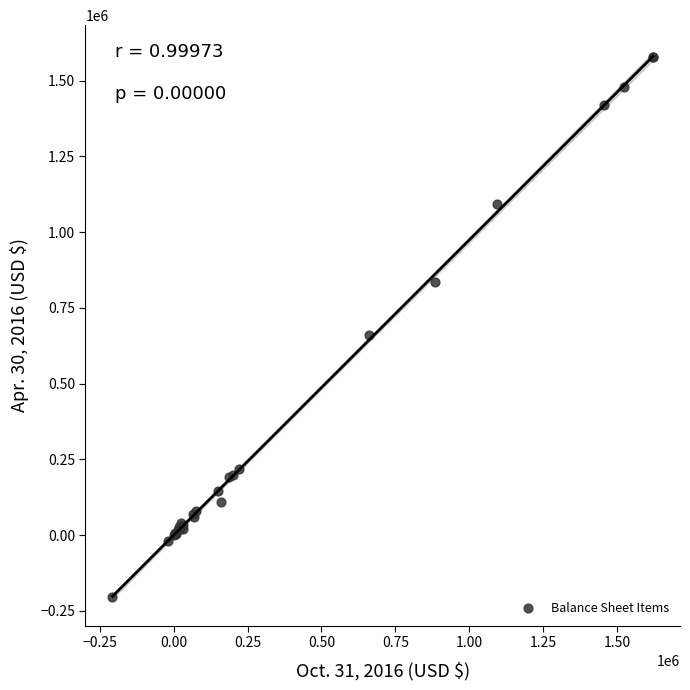

What Y value in the scatter plot is closest to 688255?

660988